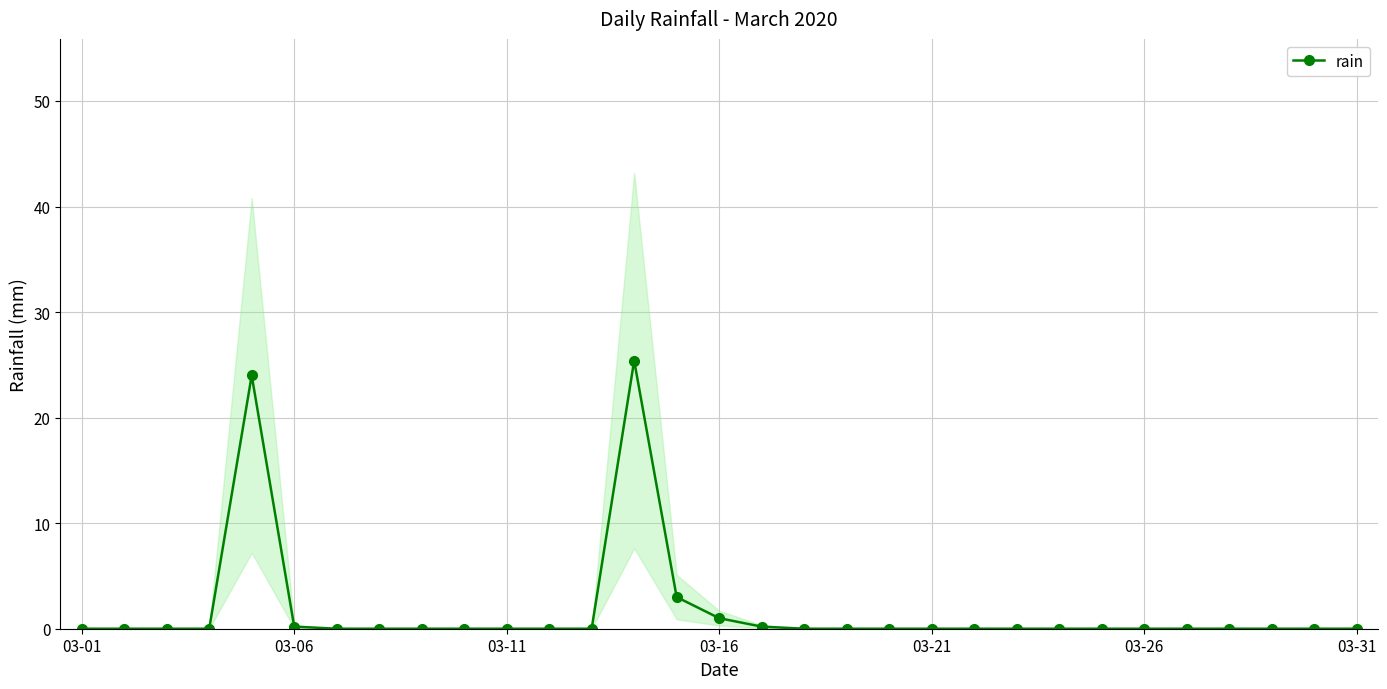

Reading right to left, list all the values displayed in this chart.

0.0	0.0	0.0	0.0	0.0	0.0	0.0	0.0	0.0	0.0	0.0	0.0	0.0	0.0	0.2	1.0	3.0	25.4	0.0	0.0	0.0	0.0	0.0	0.0	0.0	0.2	24.0	0.0	0.0	0.0	0.0